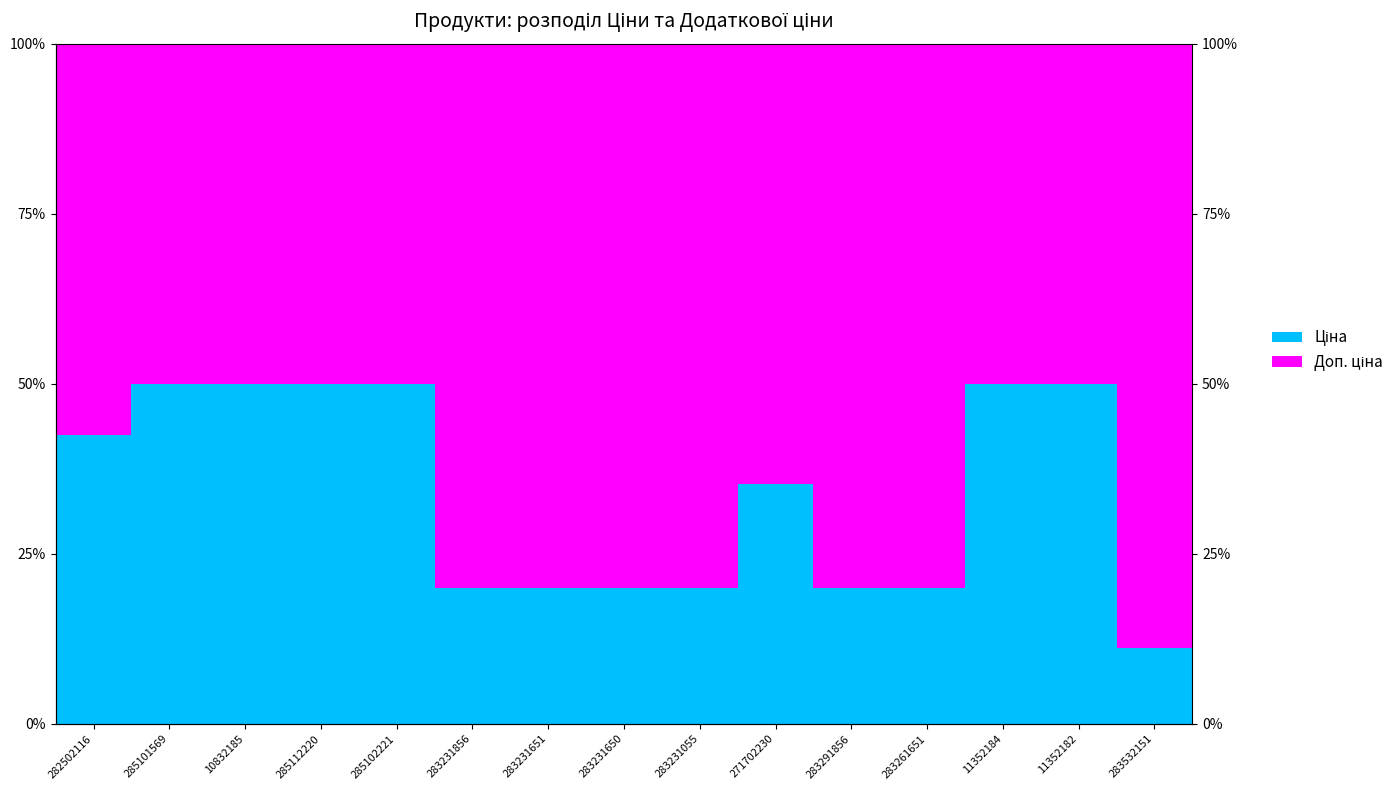

Reading left to right, transcribe all the data shown in this chart.

Ціна: 282502116=0.4	285101569=0.5	10832185=0.5	285112220=0.5	285102221=0.5	283231856=0.2	283231651=0.2	283231650=0.2	283231055=0.2	271702230=0.4	283291856=0.2	283261651=0.2	11352184=0.5	11352182=0.5	283532151=0.1
Доп. ціна: 282502116=0.6	285101569=0.5	10832185=0.5	285112220=0.5	285102221=0.5	283231856=0.8	283231651=0.8	283231650=0.8	283231055=0.8	271702230=0.6	283291856=0.8	283261651=0.8	11352184=0.5	11352182=0.5	283532151=0.9